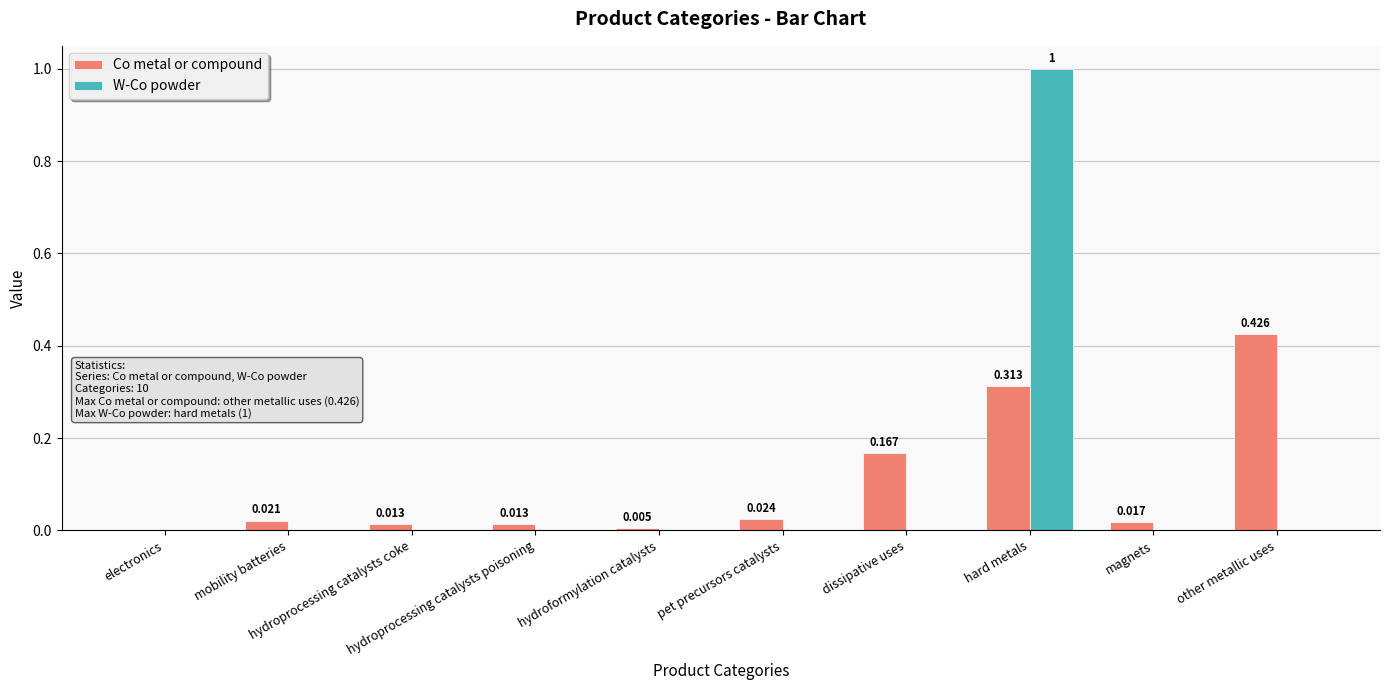

Is the value of W-Co powder at dissipative uses greater than the value of Co metal or compound at hard metals?

No